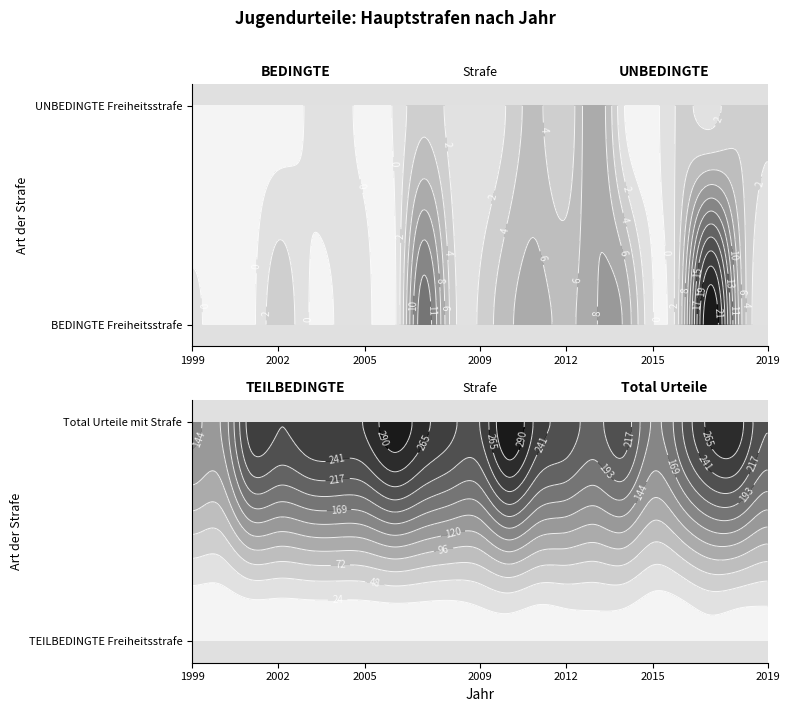

What is the average value of the UNBEDINGTE Freiheitsstrafe series?

2